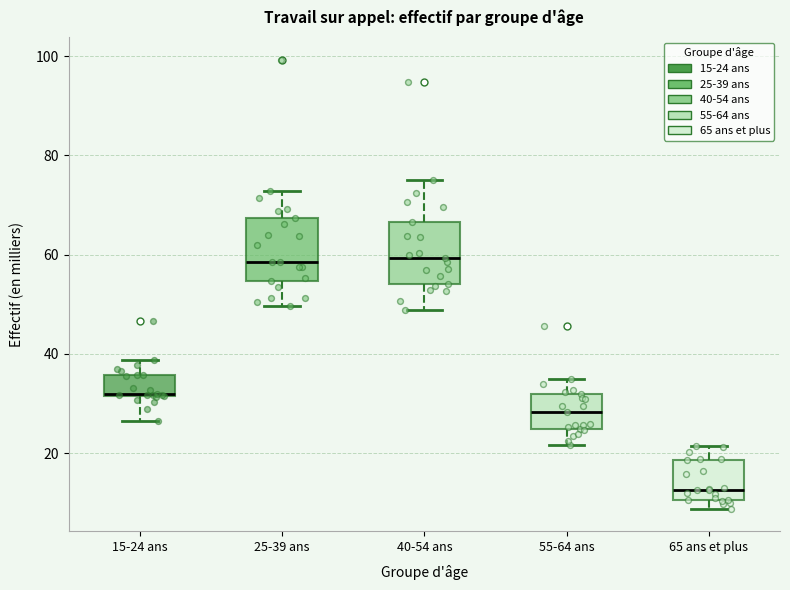

Reading left to right, transcribe this box plot: for each box, give where its median line is, the range the box spans, and where its two whiskers end, as read against the y-axis. The values are not printed on the chart, so give them approximately, as read against the axis.

15-24 ans: median 32, box 32 to 36, whiskers 26 to 38
25-39 ans: median 58, box 54 to 68, whiskers 50 to 72
40-54 ans: median 60, box 54 to 66, whiskers 48 to 74
55-64 ans: median 28, box 24 to 32, whiskers 22 to 34
65 ans et plus: median 12, box 10 to 18, whiskers 8 to 22